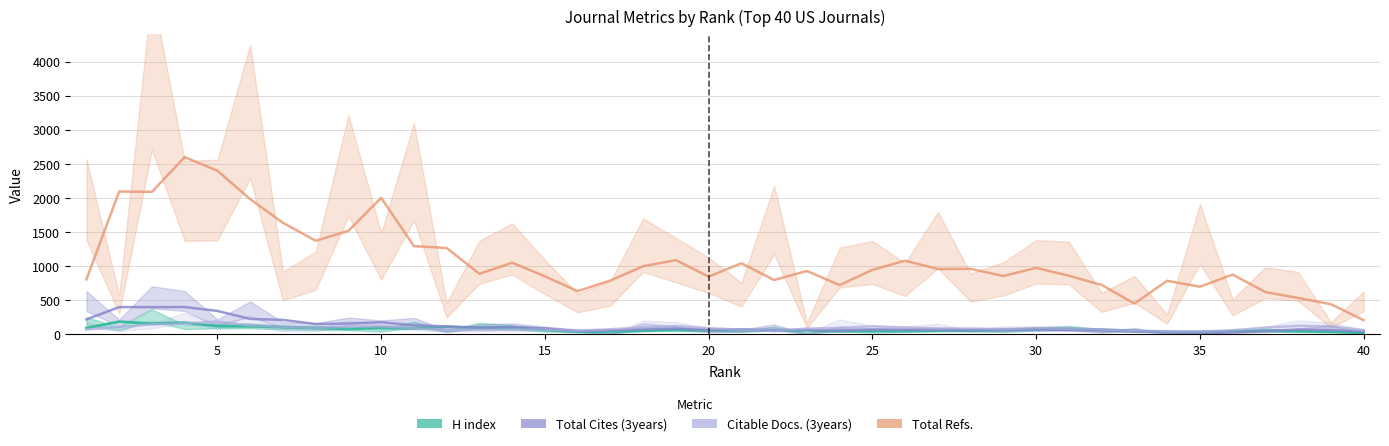

Where is the first local minimum for Citable Docs. (3years)?

35